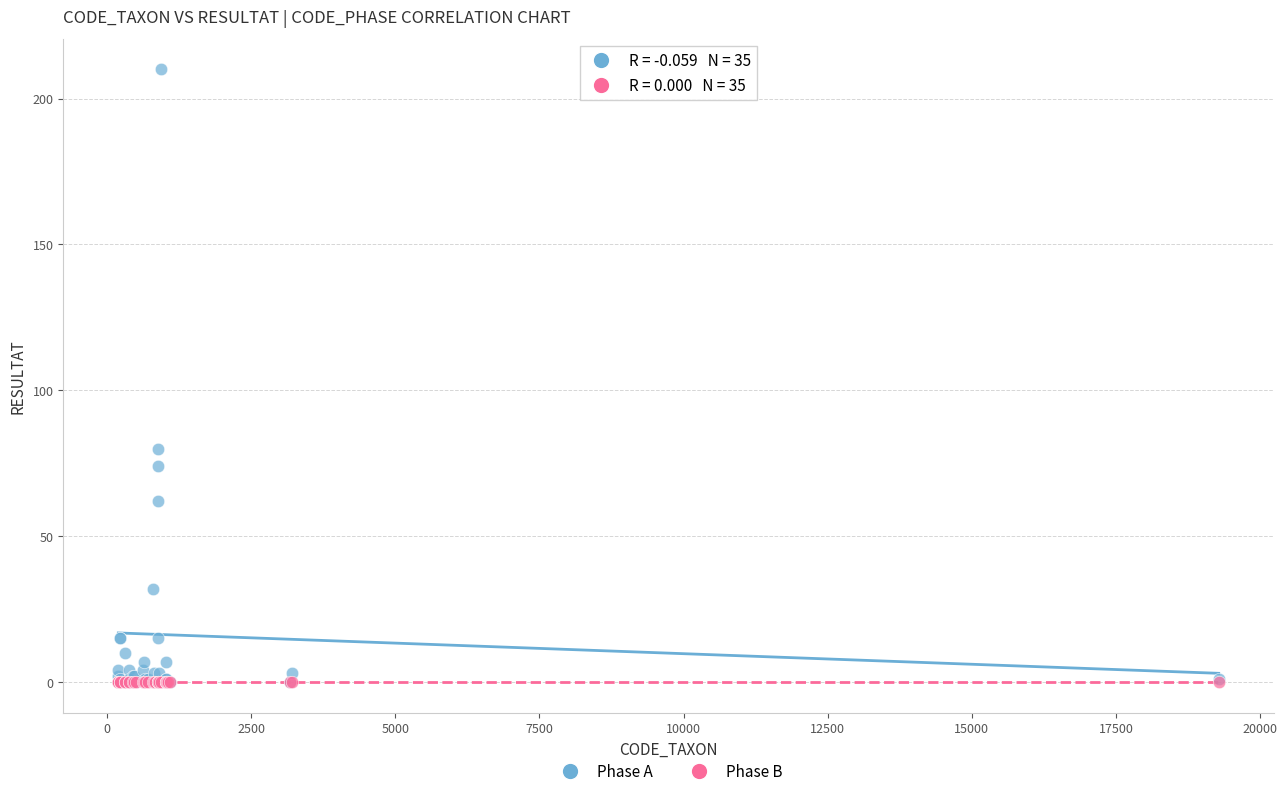

Across all series, what Y value is closest to 105?

80